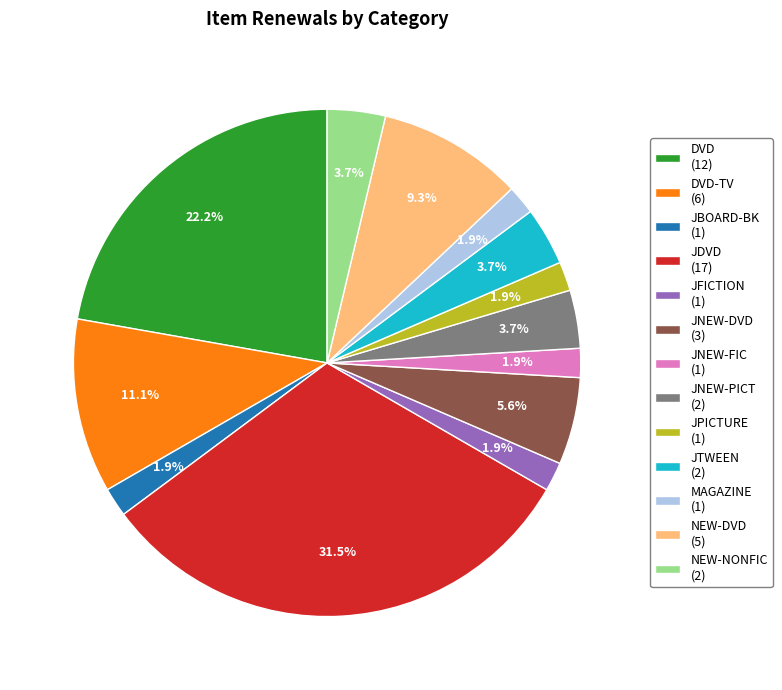

Count the number of slices in the pie.

13